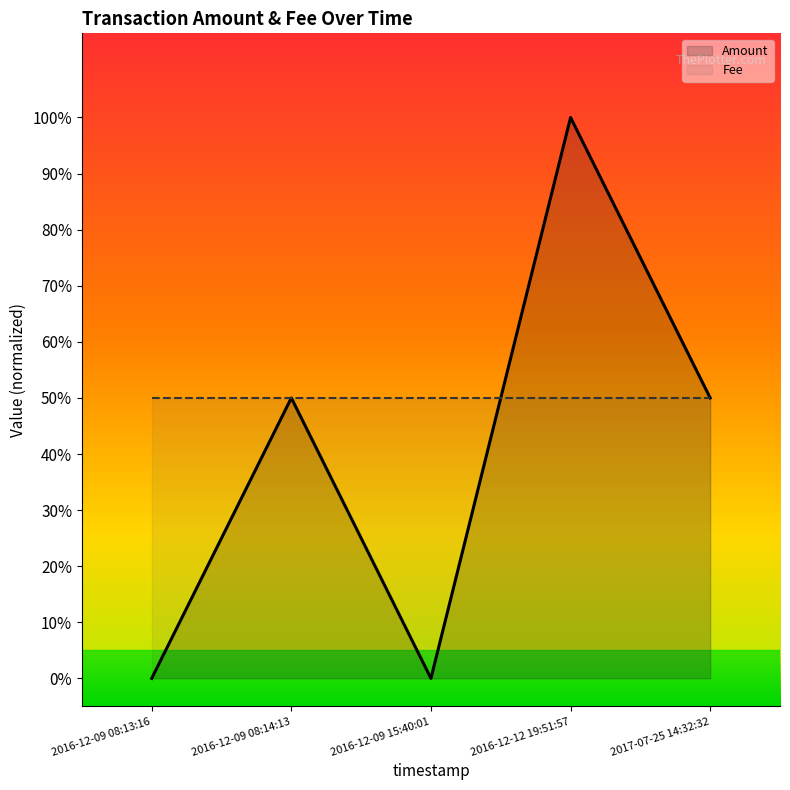

How many data points are above 0?

3